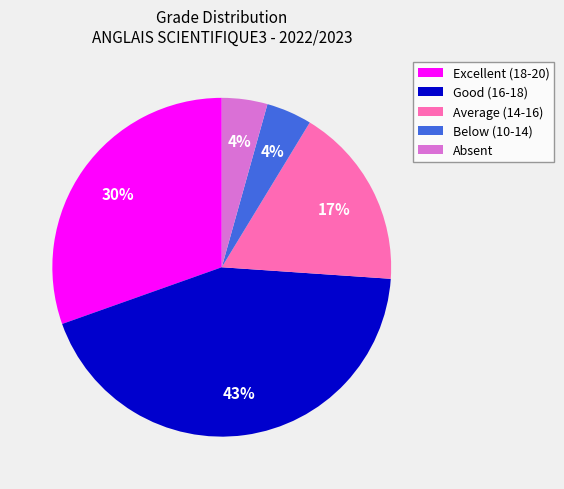

Is there any slice that represents more than half of the pie?

No